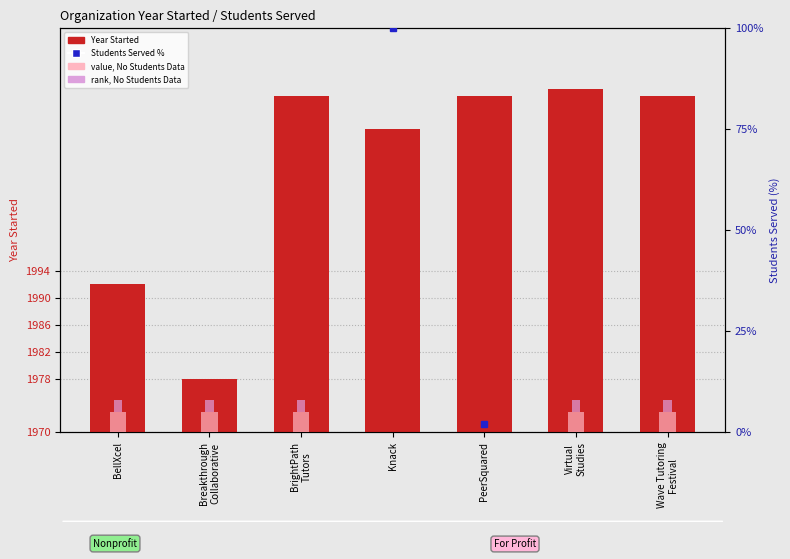

The chart shows a value of 45 at Knack. True or false?

True